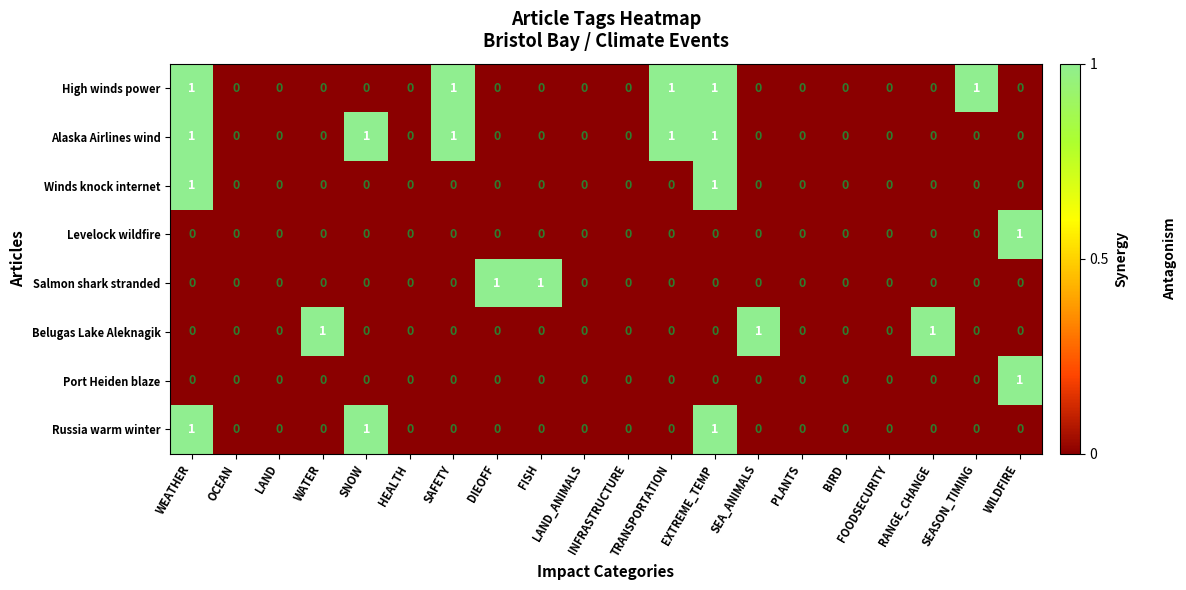

Count the High winds power values in the range 0 to 1.

20